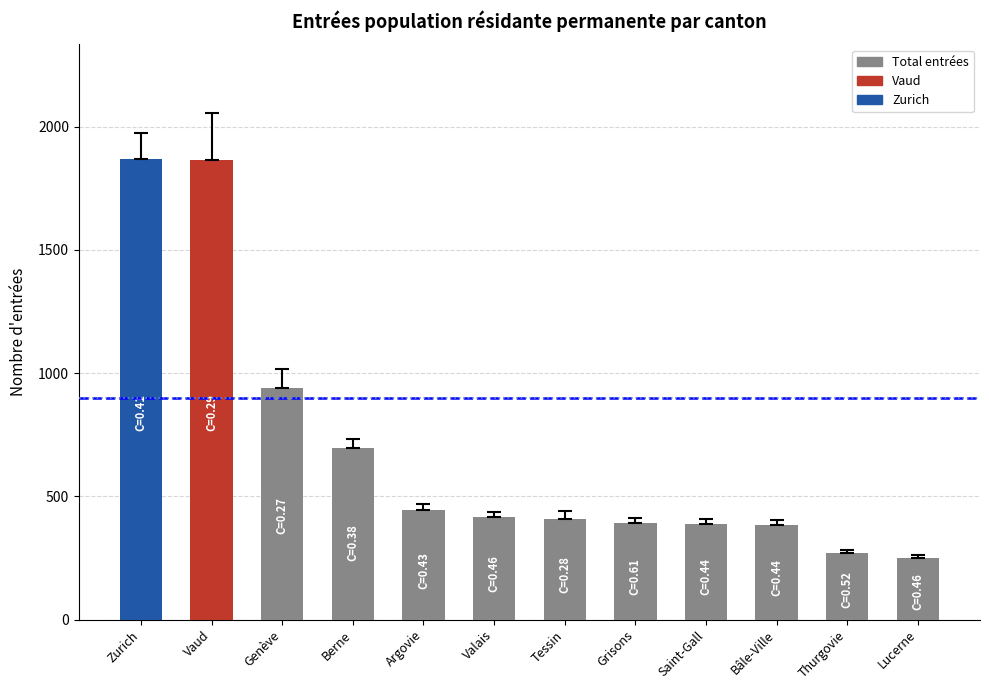

How many bars are there in total?

12